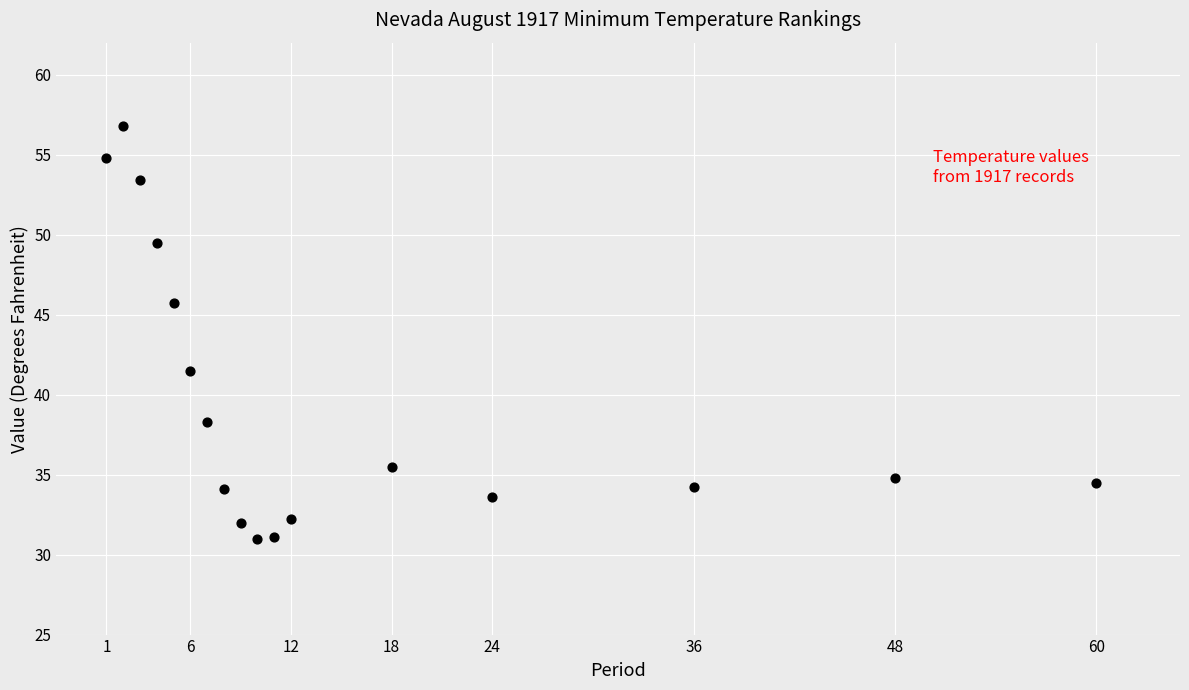

What is the range of Y values (max minus min)?

25.8